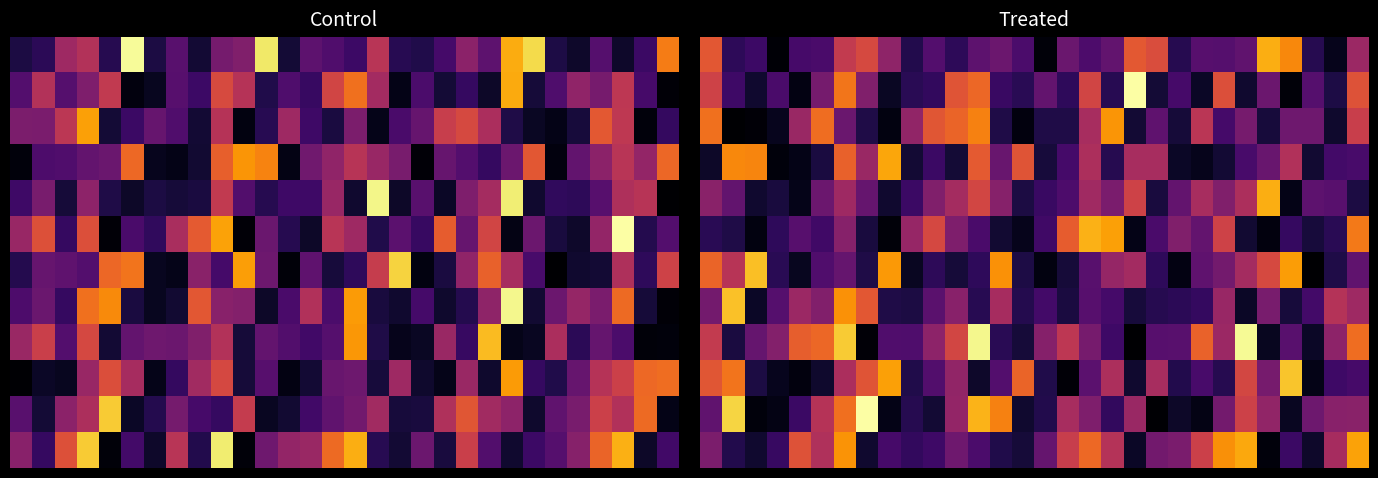

Count the number of categories in the chart.

30